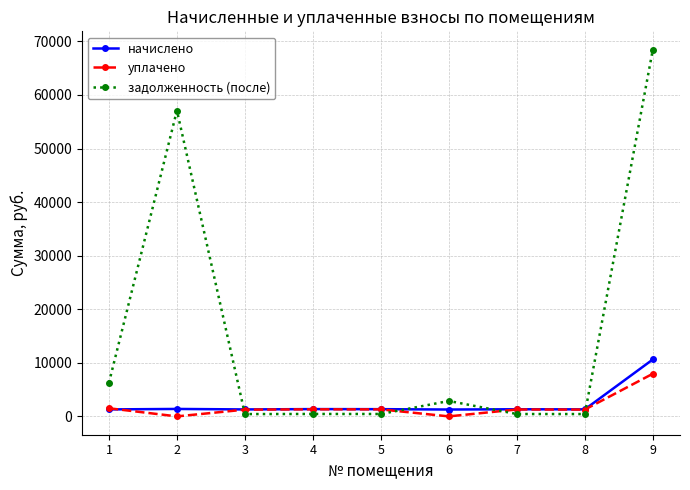

What is the maximum value for начислено?

10622.4